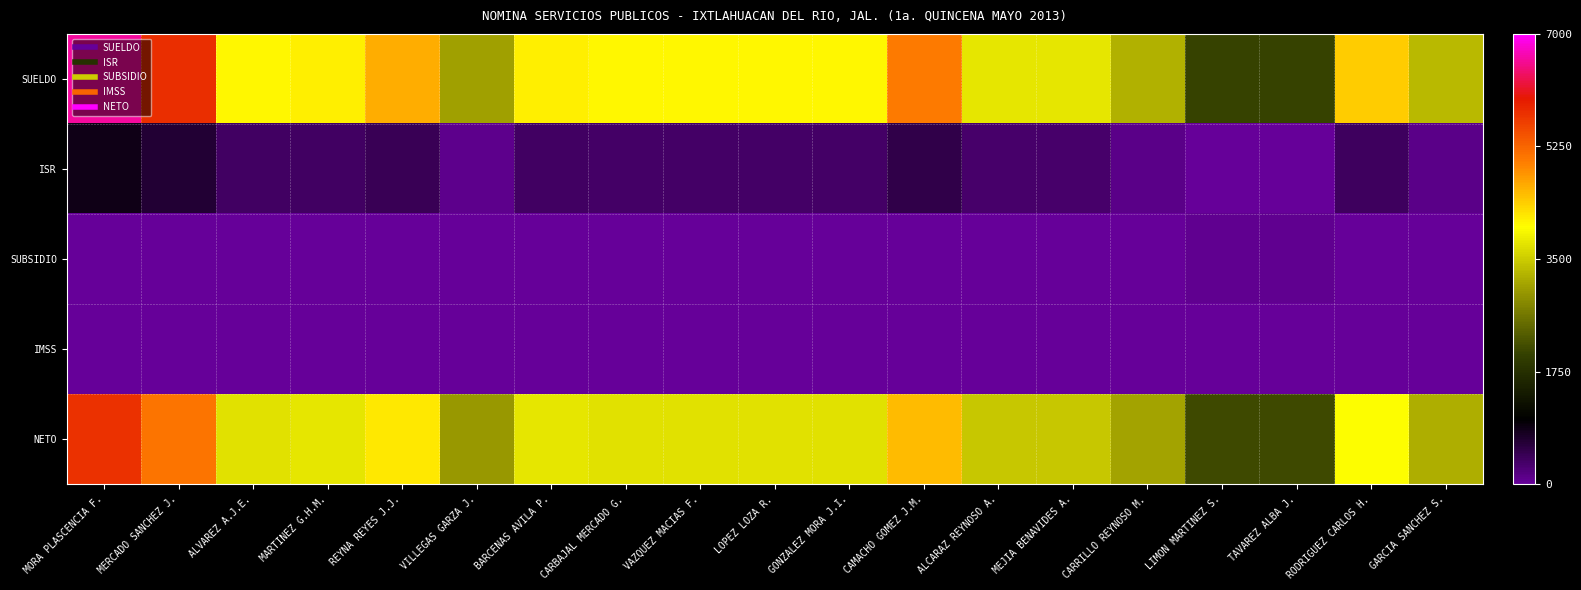

Reading right to left, transcribe all the data shown in this chart.

SUELDO: GARCIA SANCHEZ S.=3333	RODRIGUEZ CARLOS H.=4390	TAVAREZ ALBA J.=2037	LIMON MARTINEZ S.=2037	CARRILLO REYNOSO M.=3228	MEJIA BENAVIDES A.=3758	ALCARAZ REYNOSO A.=3758	CAMACHO GOMEZ J.M.=5038	GONZALEZ MORA J.I.=4054	LOPEZ LOZA R.=4054	VAZQUEZ MACIAS F.=4054	CARBAJAL MERCADO G.=4054	BARCENAS AVILA P.=4120	VILLEGAS GARZA J.=3083	REYNA REYES J.J.=4635	MARTINEZ G.H.M.=4124	ALVAREZ A.J.E.=4073	MERCADO SANCHEZ J.=5771	MORA PLASCENCIA F.=6603
ISR: GARCIA SANCHEZ S.=130	RODRIGUEZ CARLOS H.=409	TAVAREZ ALBA J.=0	LIMON MARTINEZ S.=0	CARRILLO REYNOSO M.=119	MEJIA BENAVIDES A.=306	ALCARAZ REYNOSO A.=306	CAMACHO GOMEZ J.M.=525	GONZALEZ MORA J.I.=354	LOPEZ LOZA R.=354	VAZQUEZ MACIAS F.=354	CARBAJAL MERCADO G.=354	BARCENAS AVILA P.=364	VILLEGAS GARZA J.=83	REYNA REYES J.J.=453	MARTINEZ G.H.M.=365	ALVAREZ A.J.E.=357	MERCADO SANCHEZ J.=678	MORA PLASCENCIA F.=856
SUBSIDIO: GARCIA SANCHEZ S.=0	RODRIGUEZ CARLOS H.=0	TAVAREZ ALBA J.=72	LIMON MARTINEZ S.=72	CARRILLO REYNOSO M.=0	MEJIA BENAVIDES A.=0	ALCARAZ REYNOSO A.=0	CAMACHO GOMEZ J.M.=0	GONZALEZ MORA J.I.=0	LOPEZ LOZA R.=0	VAZQUEZ MACIAS F.=0	CARBAJAL MERCADO G.=0	BARCENAS AVILA P.=0	VILLEGAS GARZA J.=0	REYNA REYES J.J.=0	MARTINEZ G.H.M.=0	ALVAREZ A.J.E.=0	MERCADO SANCHEZ J.=0	MORA PLASCENCIA F.=0
IMSS: GARCIA SANCHEZ S.=0	RODRIGUEZ CARLOS H.=0	TAVAREZ ALBA J.=0	LIMON MARTINEZ S.=0	CARRILLO REYNOSO M.=0	MEJIA BENAVIDES A.=0	ALCARAZ REYNOSO A.=0	CAMACHO GOMEZ J.M.=0	GONZALEZ MORA J.I.=0	LOPEZ LOZA R.=0	VAZQUEZ MACIAS F.=0	CARBAJAL MERCADO G.=0	BARCENAS AVILA P.=0	VILLEGAS GARZA J.=0	REYNA REYES J.J.=0	MARTINEZ G.H.M.=0	ALVAREZ A.J.E.=0	MERCADO SANCHEZ J.=1	MORA PLASCENCIA F.=0
NETO: GARCIA SANCHEZ S.=3203	RODRIGUEZ CARLOS H.=3981	TAVAREZ ALBA J.=2109	LIMON MARTINEZ S.=2109	CARRILLO REYNOSO M.=3109	MEJIA BENAVIDES A.=3452	ALCARAZ REYNOSO A.=3452	CAMACHO GOMEZ J.M.=4513	GONZALEZ MORA J.I.=3700	LOPEZ LOZA R.=3700	VAZQUEZ MACIAS F.=3700	CARBAJAL MERCADO G.=3700	BARCENAS AVILA P.=3756	VILLEGAS GARZA J.=3000	REYNA REYES J.J.=4182	MARTINEZ G.H.M.=3759	ALVAREZ A.J.E.=3716	MERCADO SANCHEZ J.=5092	MORA PLASCENCIA F.=5747